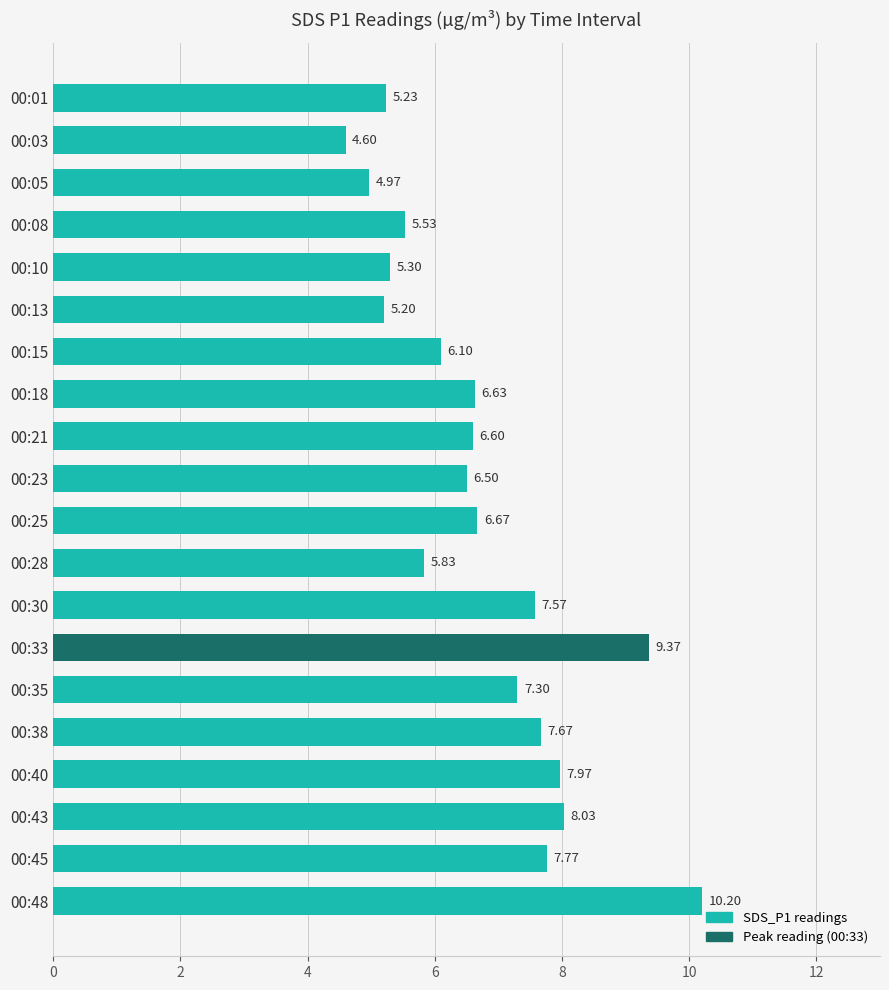

How many bars are there in total?

20